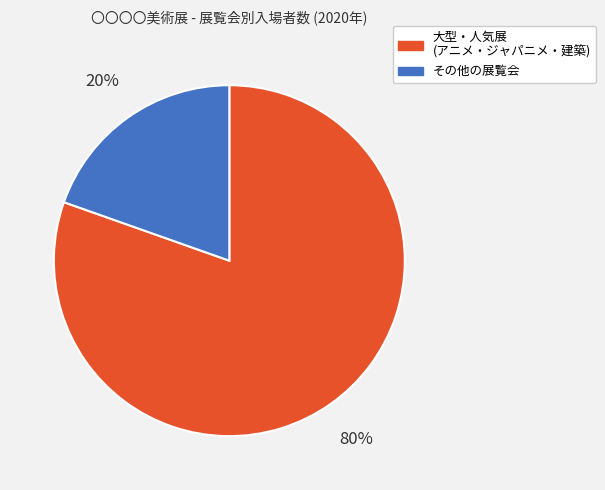

To the nearest percent, what is the average slice percentage?

50%